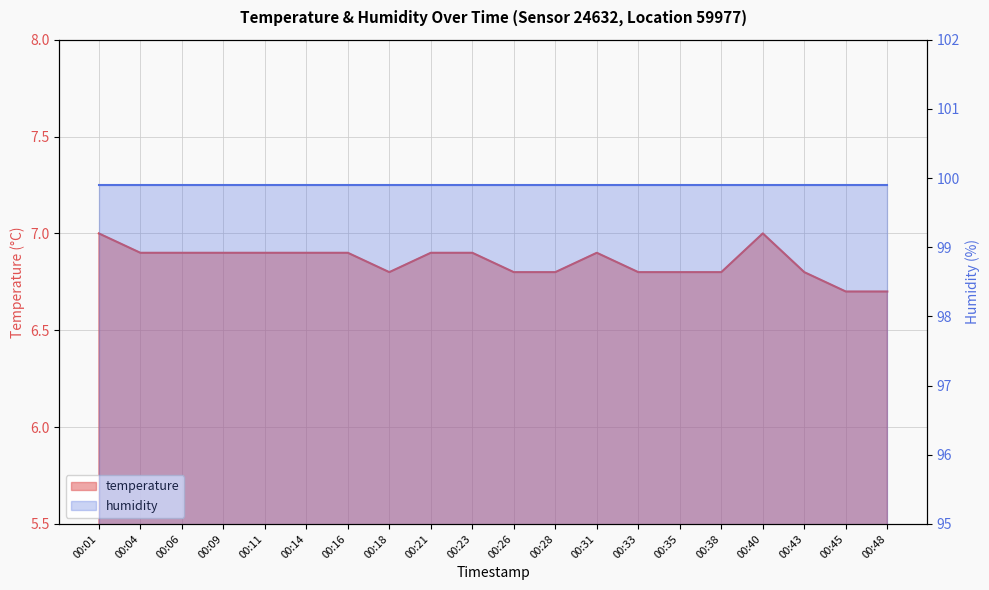

What is the value of the 6th point from the left?

6.9